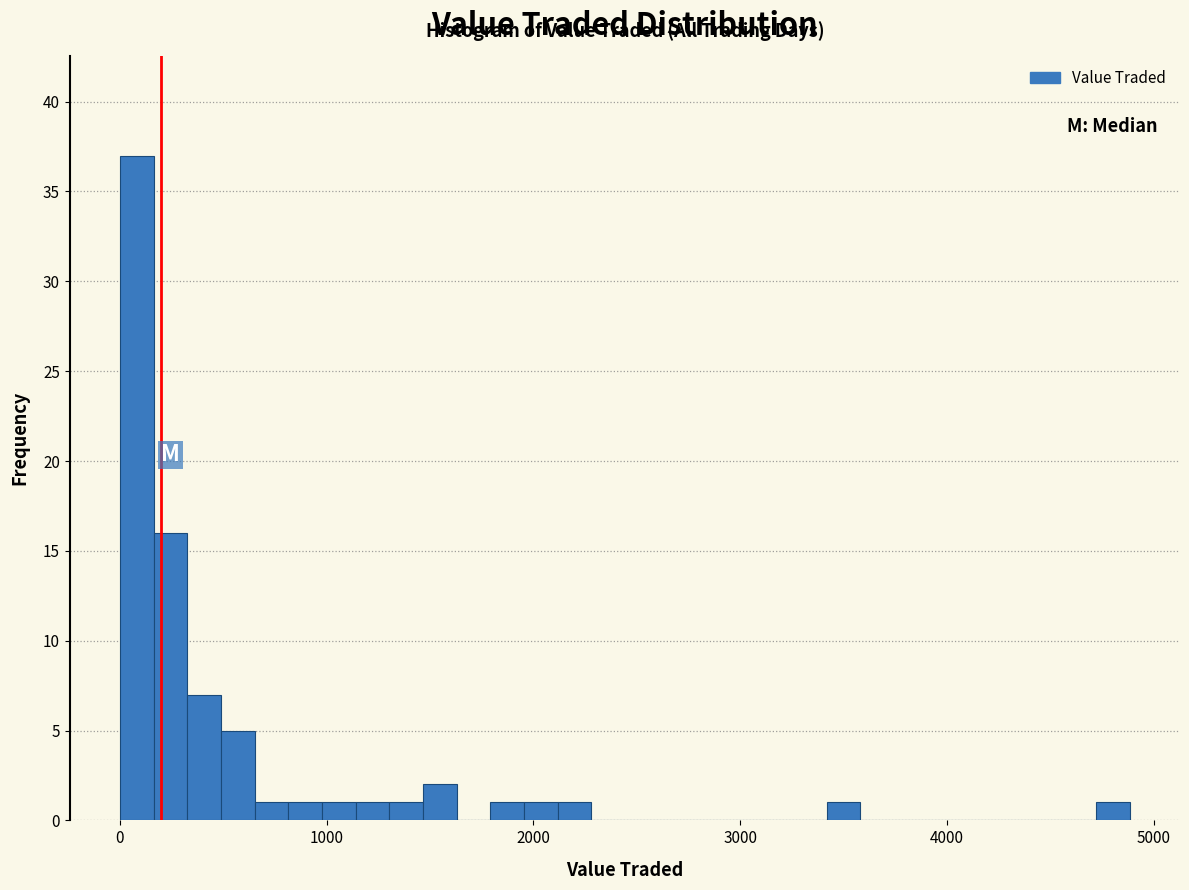

Around what value on the x-axis is the tallest bar? Give the approximate position of its centre, as read against the axis.

100